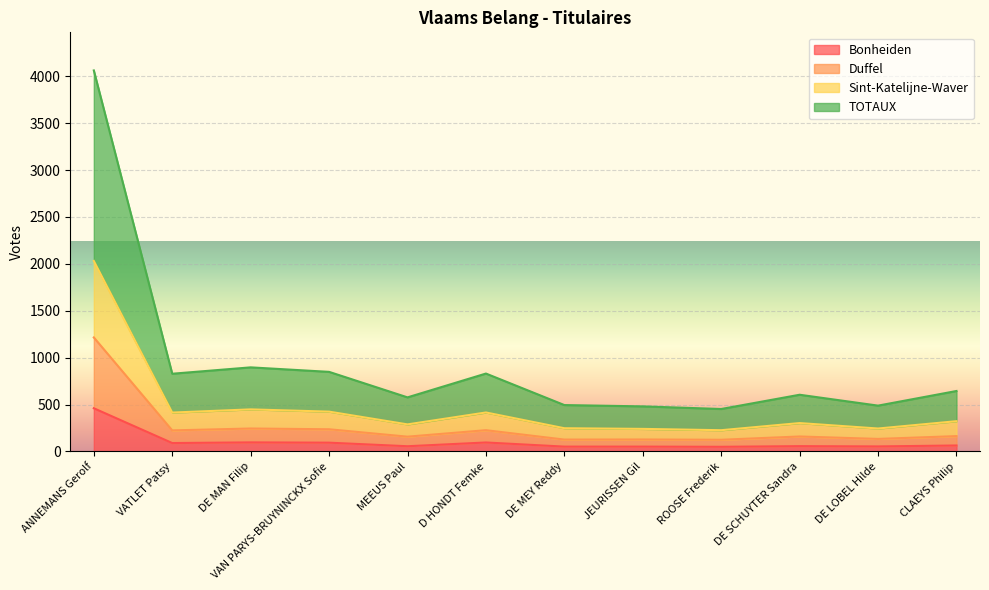

List the labels in order of Bonheiden value, smallest first.

ROOSE Frederik, DE MEY Reddy, JEURISSEN Gil, DE LOBEL Hilde, MEEUS Paul, DE SCHUYTER Sandra, CLAEYS Philip, VATLET Patsy, VAN PARYS-BRUYNINCKX Sofie, D HONDT Femke, DE MAN Filip, ANNEMANS Gerolf